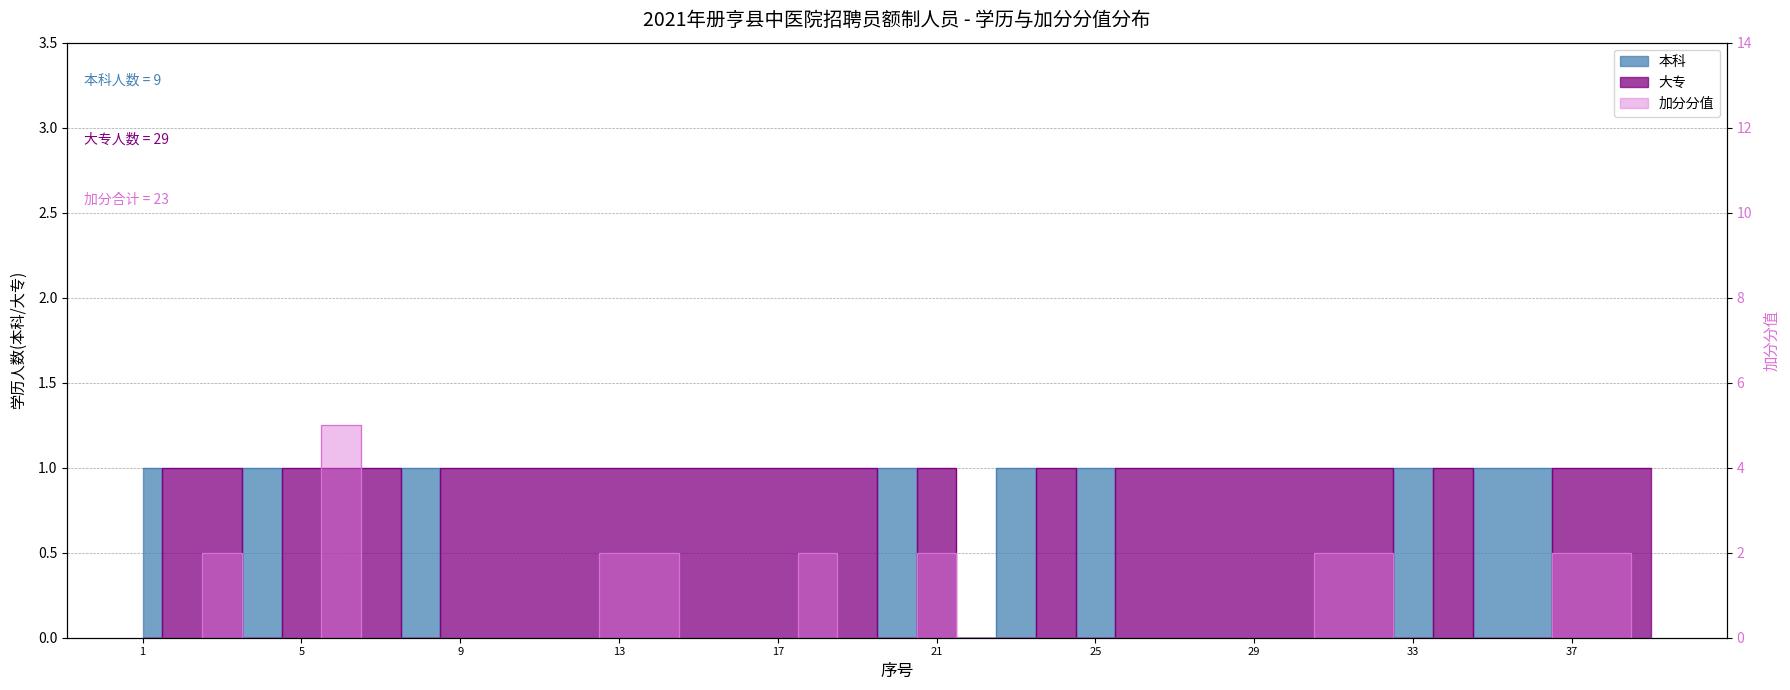

Rank the categories by 本科 value from highest to lowest.

1, 4, 8, 20, 23, 25, 33, 35, 36, 2, 3, 5, 6, 7, 9, 10, 11, 12, 13, 14, 15, 16, 17, 18, 19, 21, 22, 24, 26, 27, 28, 29, 30, 31, 32, 34, 37, 38, 39